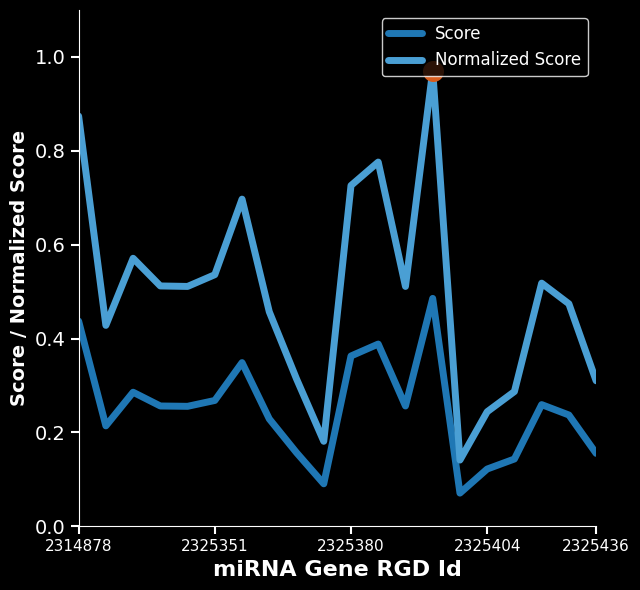

What are all the series names shown in the legend?

Score, Normalized Score